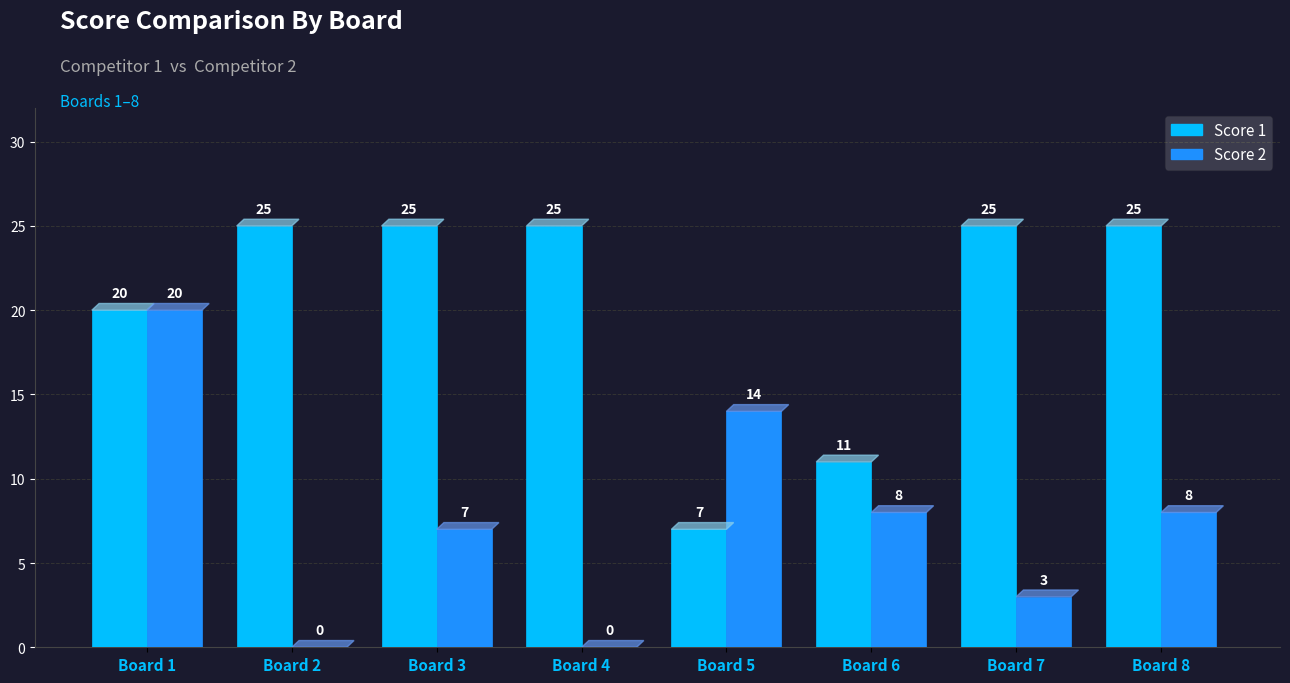

What is the maximum value shown in the chart?

25